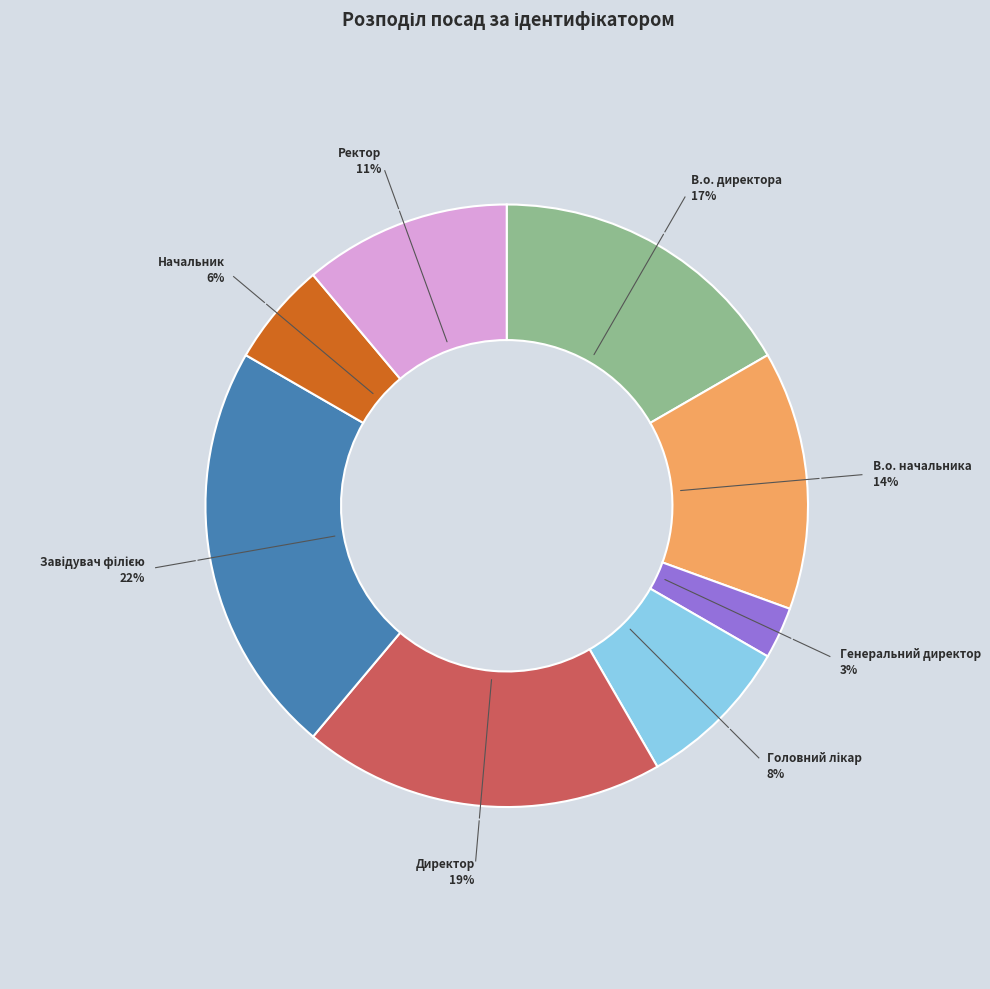

True or false: В.о. начальника accounts for 22% of the total.

False